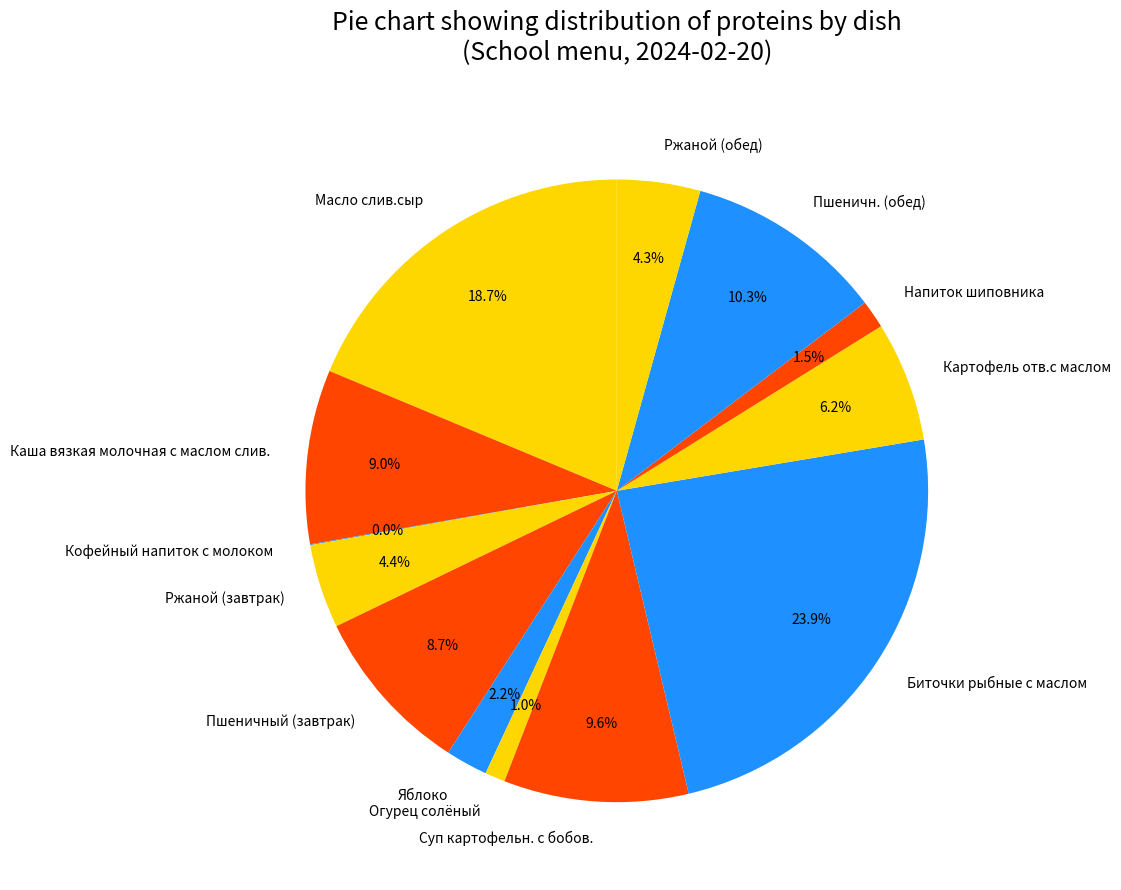

Is there any slice that represents more than half of the pie?

No